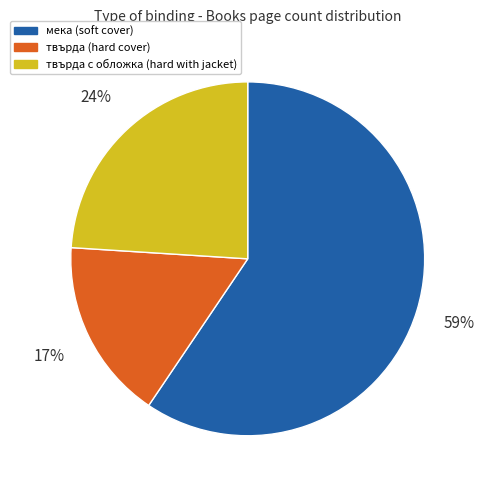

To the nearest percent, what is the average slice percentage?

33%